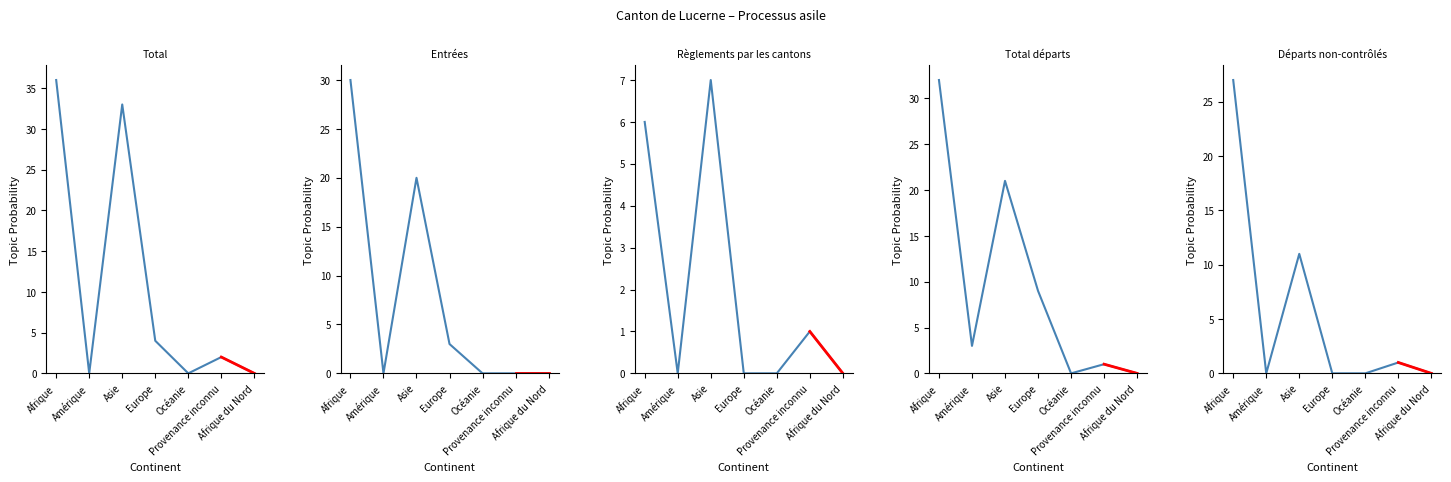

True or false: Total and Entrées intersect in this chart.

False